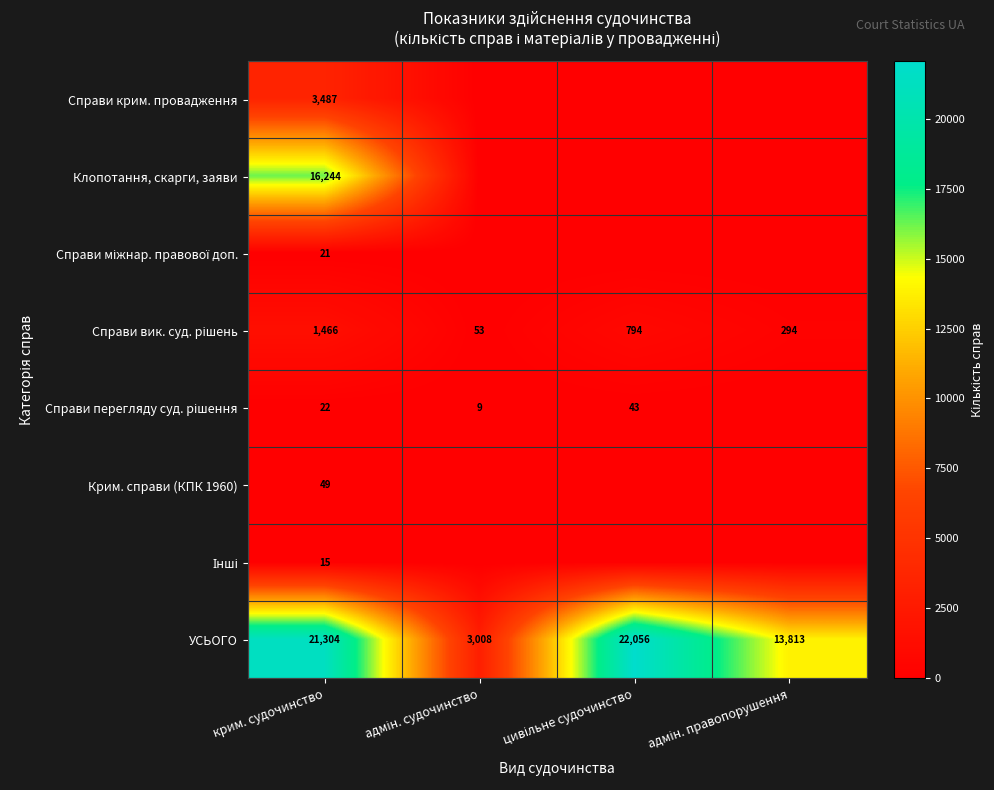

Is it true that Крим. справи (КПК 1960) equals 78 at крим. судочинство?

False